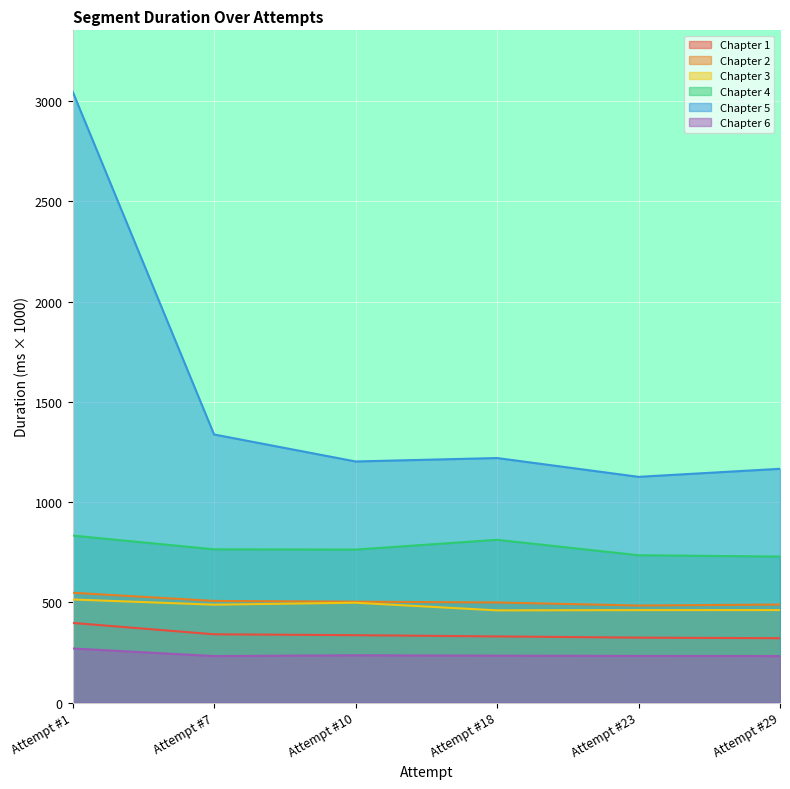

What is the value of the Chapter 4 point at the 3rd from the left?

763.2